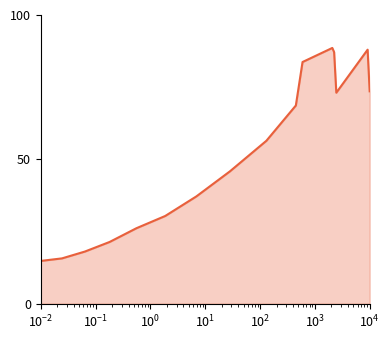

What is the minimum value shown in the chart?

14.8